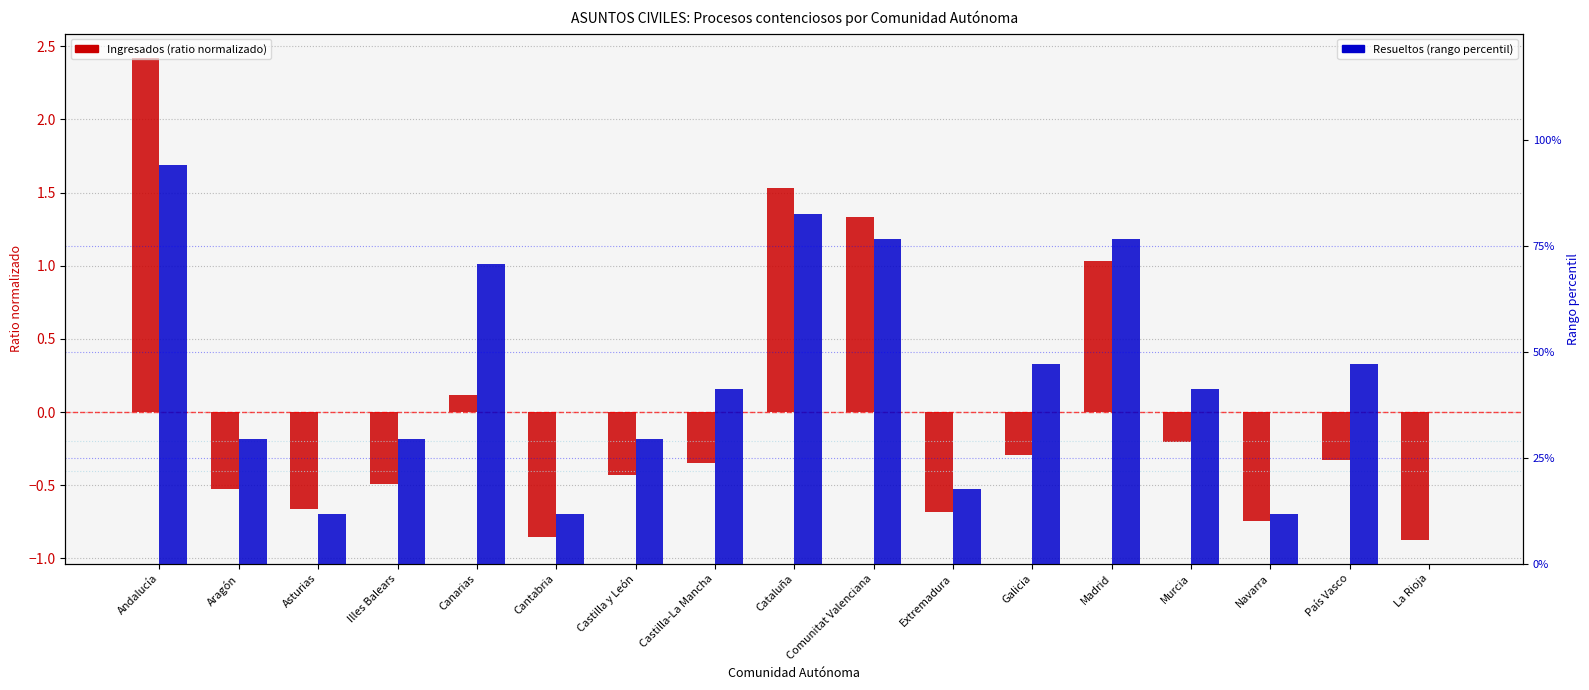

Rank the series by their average value, from highest to lowest.

Resueltos (percentile rank), Ingresados (ratio)